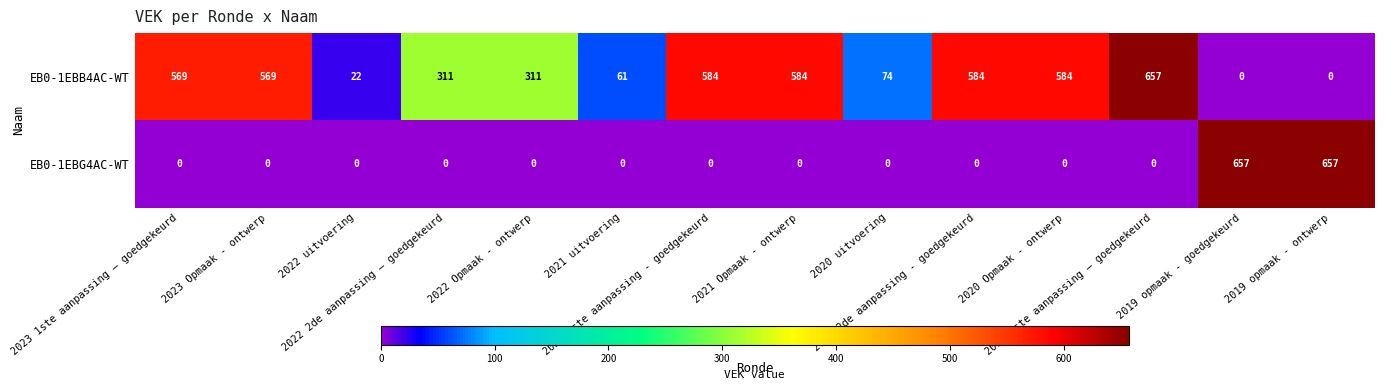

What is the difference between the maximum and minimum values in the EB0-1EBB4AC-WT series?

657